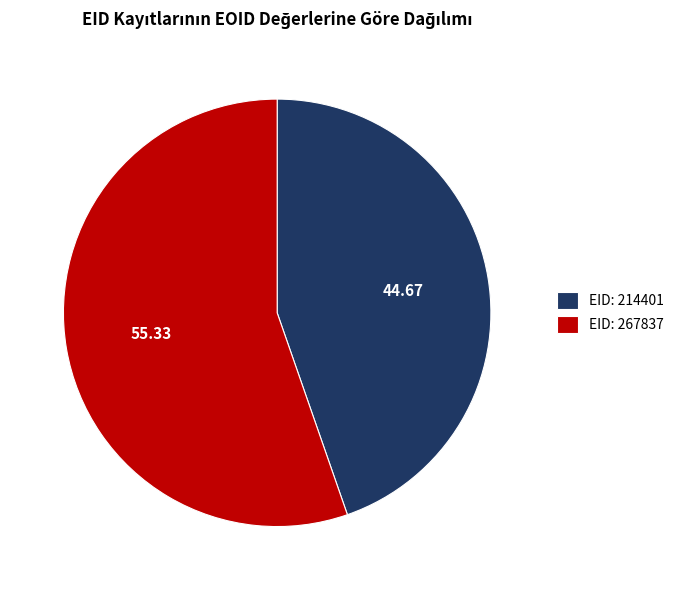

Combined, do EID: 214401 and EID: 267837 account for over 50%?

Yes